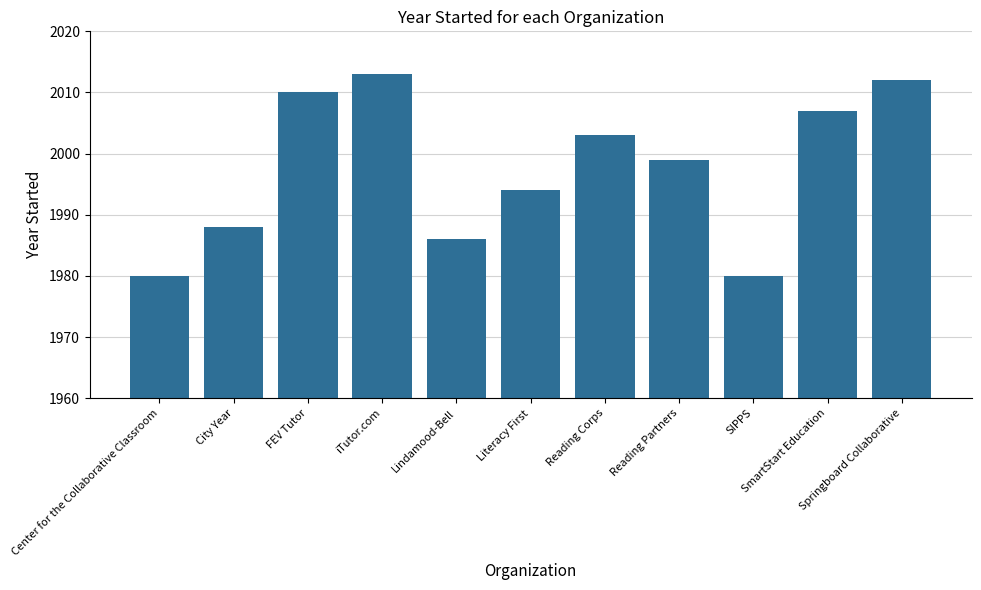

What is the value of the 6th bar from the left?

1994